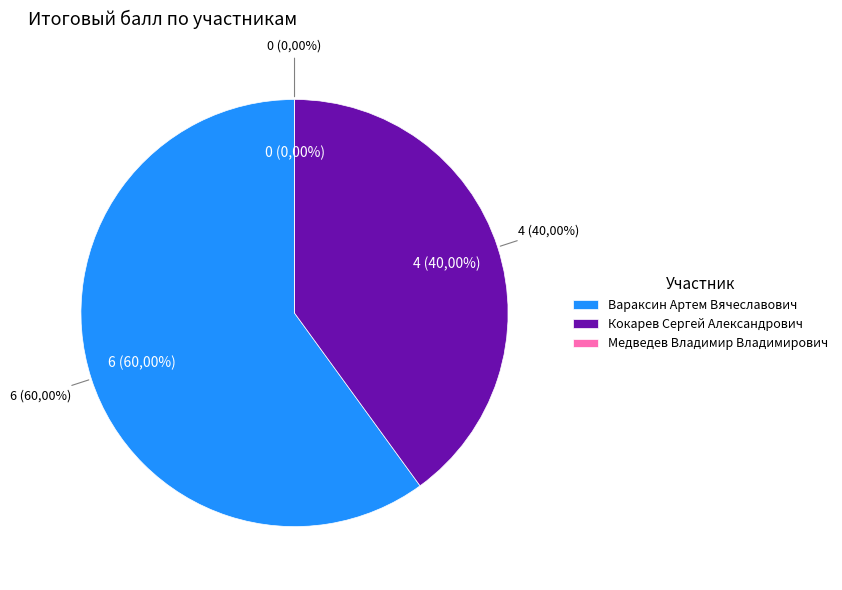

Which category accounts for the majority?

Вараксин Артем Вячеславович